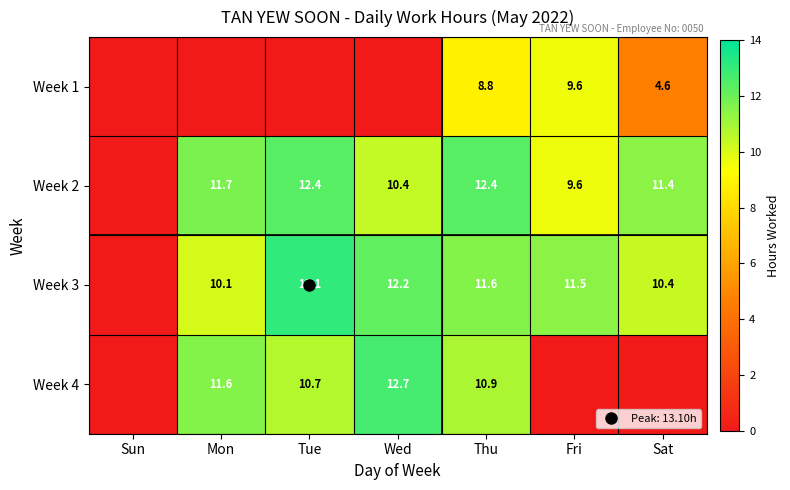

At Fri, list the series in order from smallest to largest.

Week 4, Week 1, Week 2, Week 3